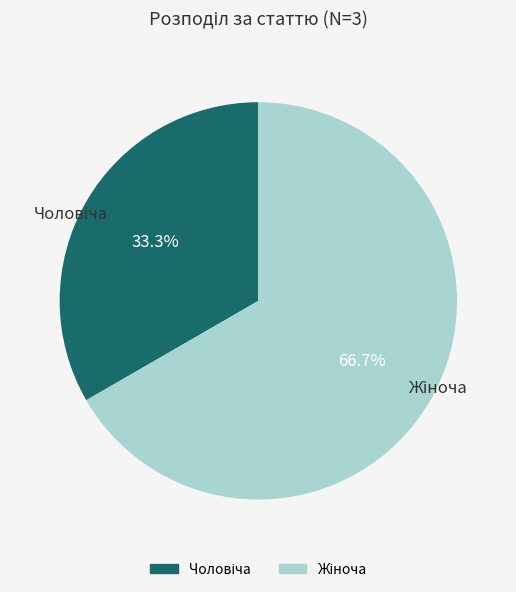

Does any single category account for the majority?

Yes